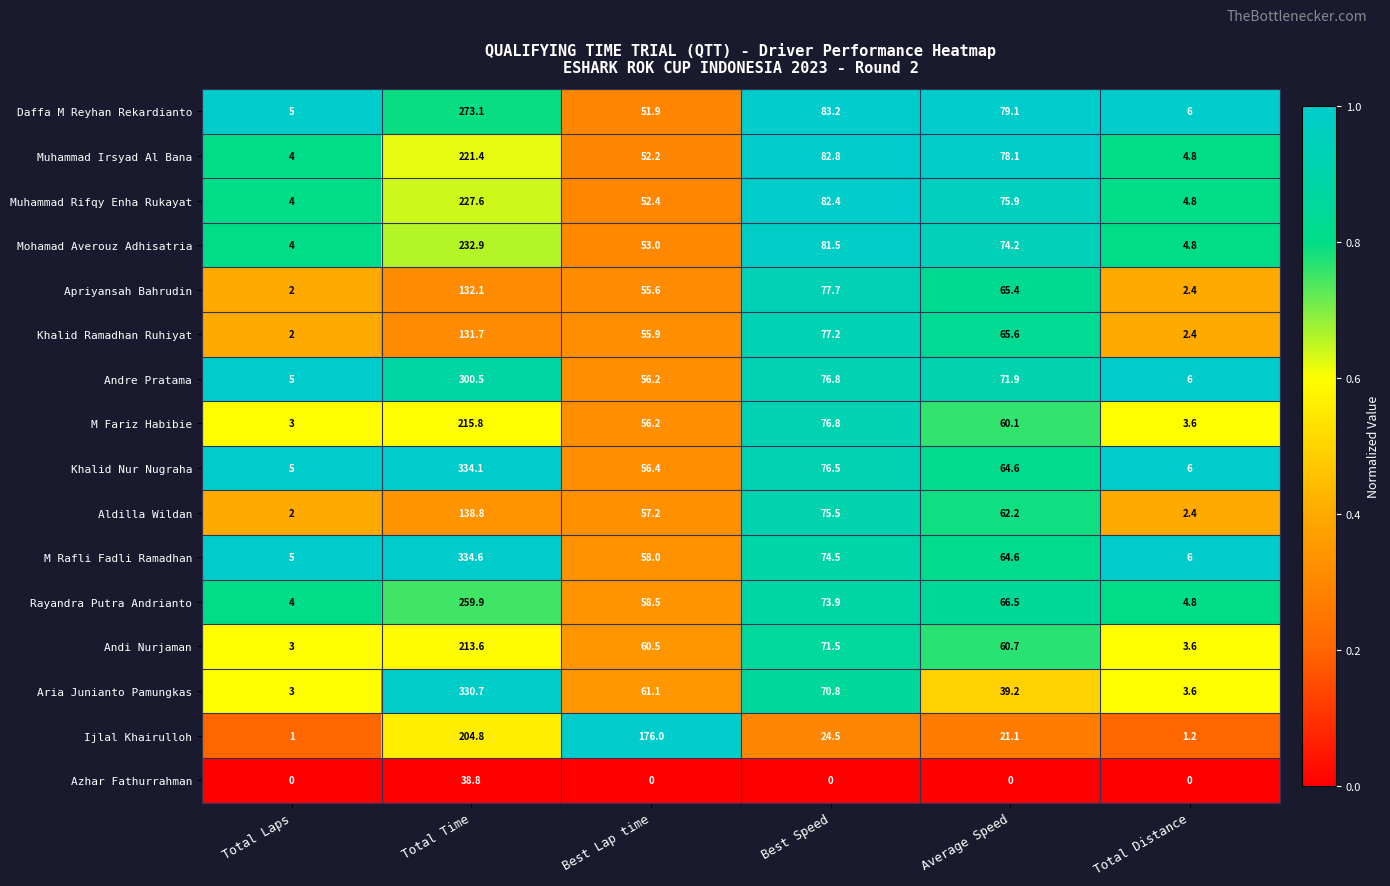

At which category is the sum across all series the highest?

Total Time